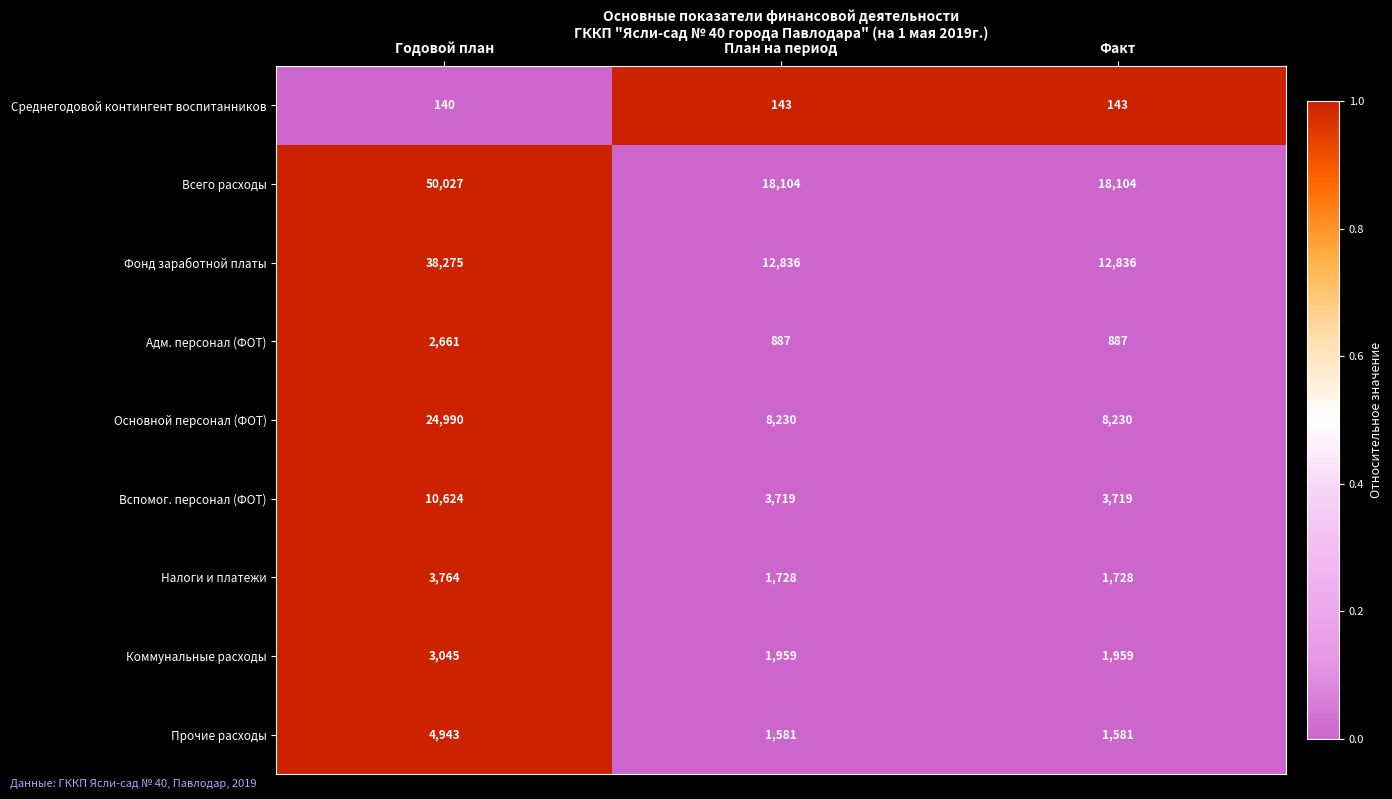

Is it true that Адм. персонал (ФОТ) equals 4029 at Годовой план?

False